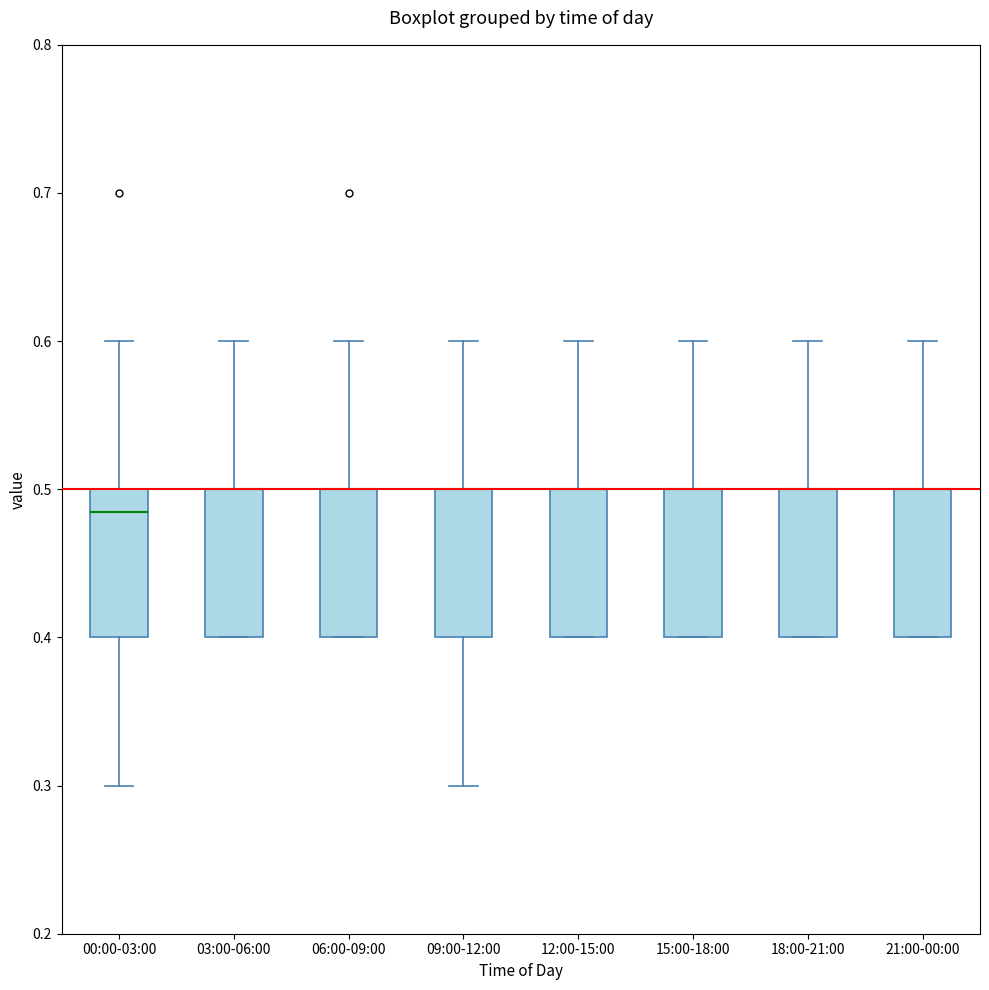

Reading left to right, read every box against the y-axis: the position of its median line, the range the box covers, and the ends of its whiskers. The values are not printed on the chart, so give them approximately, as read against the axis.

00:00-03:00: median 0.49, box 0.40 to 0.50, whiskers 0.30 to 0.60
03:00-06:00: median 0.50 (drawn on the box's upper edge), box 0.40 to 0.50, whiskers 0.40 to 0.60
06:00-09:00: median 0.50 (drawn on the box's upper edge), box 0.40 to 0.50, whiskers 0.40 to 0.60
09:00-12:00: median 0.50 (drawn on the box's upper edge), box 0.40 to 0.50, whiskers 0.30 to 0.60
12:00-15:00: median 0.50 (drawn on the box's upper edge), box 0.40 to 0.50, whiskers 0.40 to 0.60
15:00-18:00: median 0.50 (drawn on the box's upper edge), box 0.40 to 0.50, whiskers 0.40 to 0.60
18:00-21:00: median 0.50 (drawn on the box's upper edge), box 0.40 to 0.50, whiskers 0.40 to 0.60
21:00-00:00: median 0.50 (drawn on the box's upper edge), box 0.40 to 0.50, whiskers 0.40 to 0.60